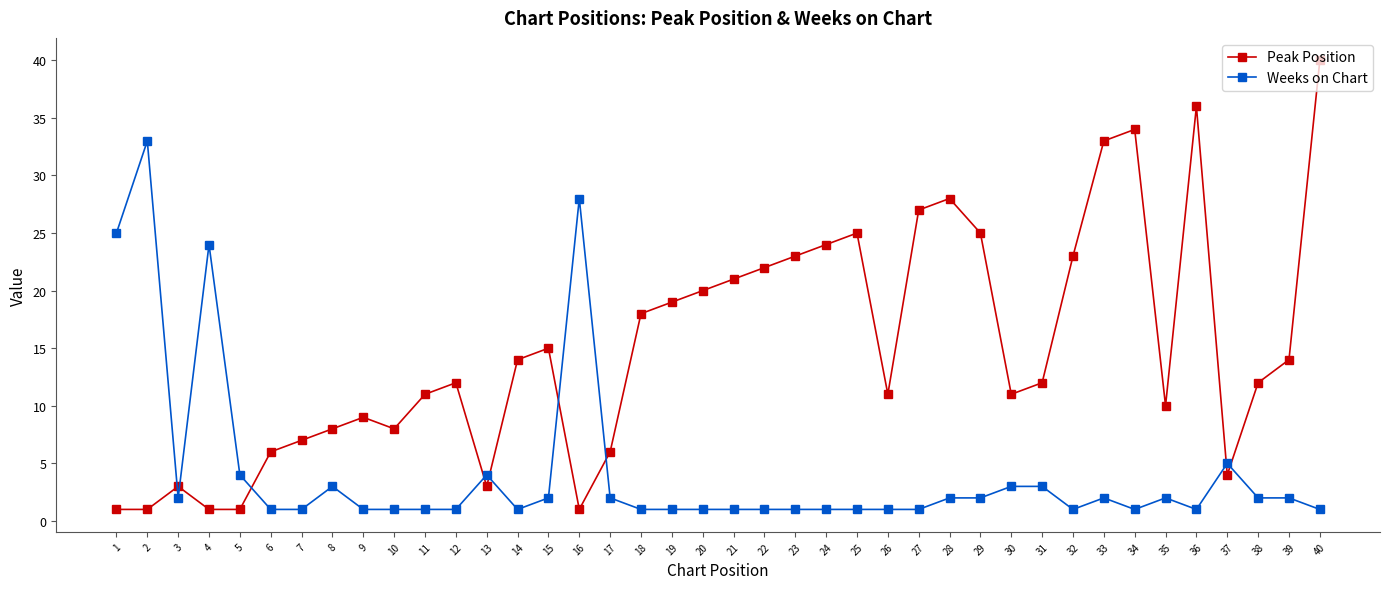

Where is Peak Position nearest to the value 20?

20